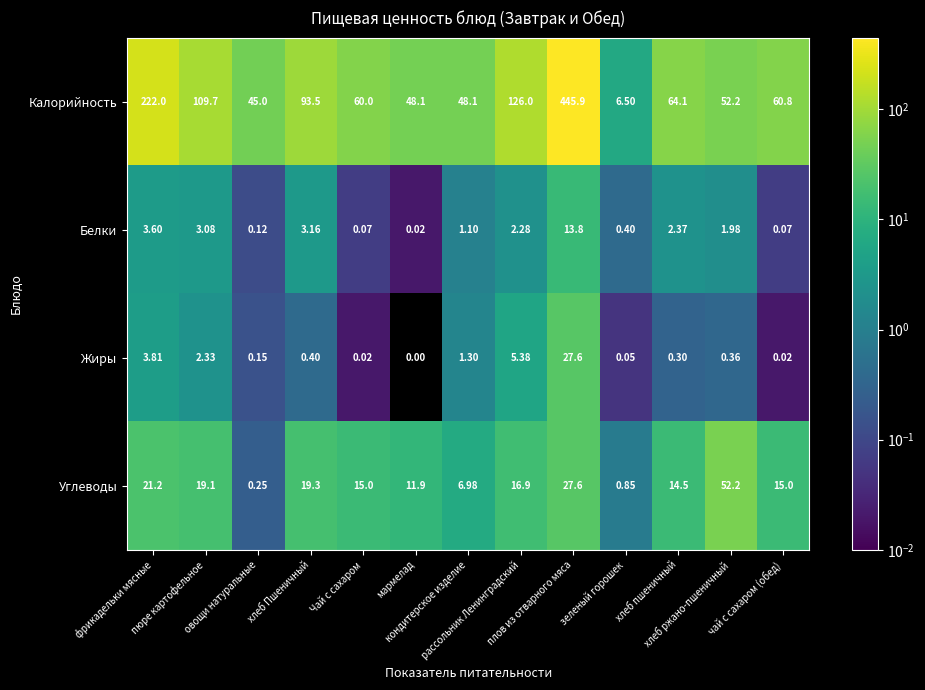

List the series in order of their peak value, highest first.

Калорийность, Углеводы, Жиры, Белки